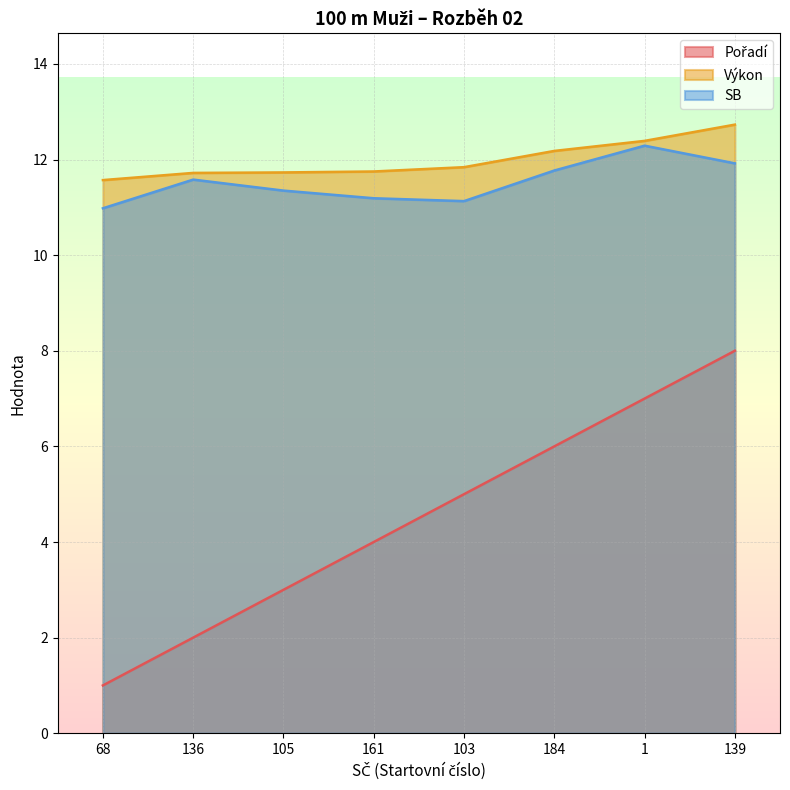

At which category is the sum across all series the highest?

139